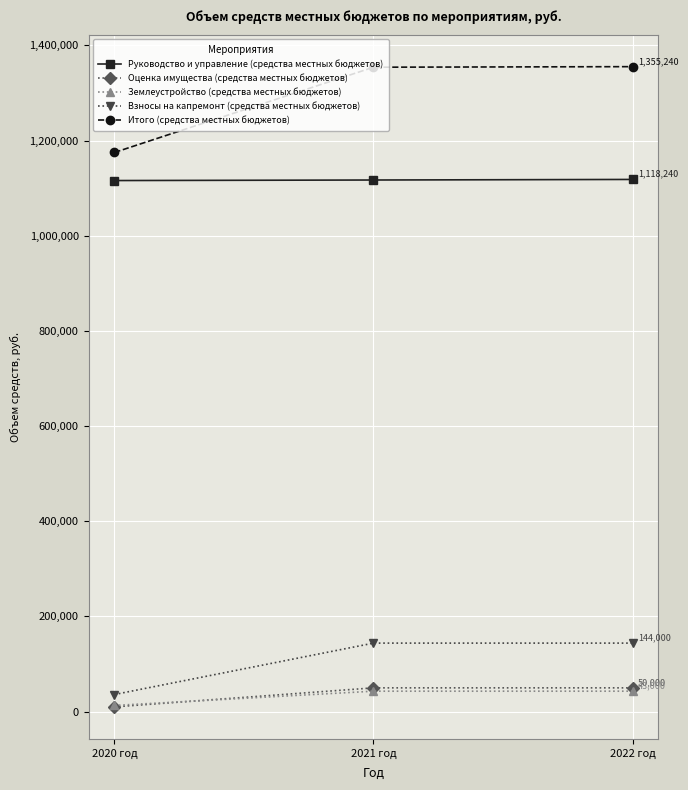

Is it true that Взносы на капремонт (средства местных бюджетов) equals 36000 at 2020 год?

True